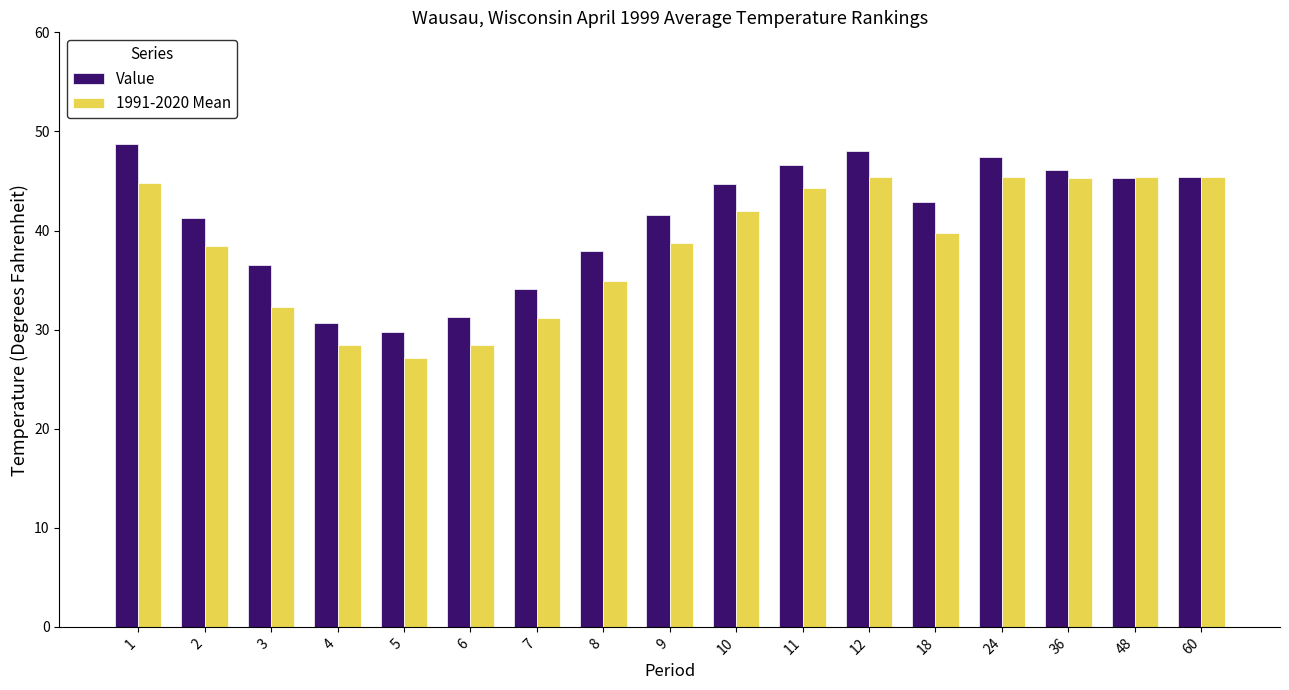

How many bars are there in total?

34